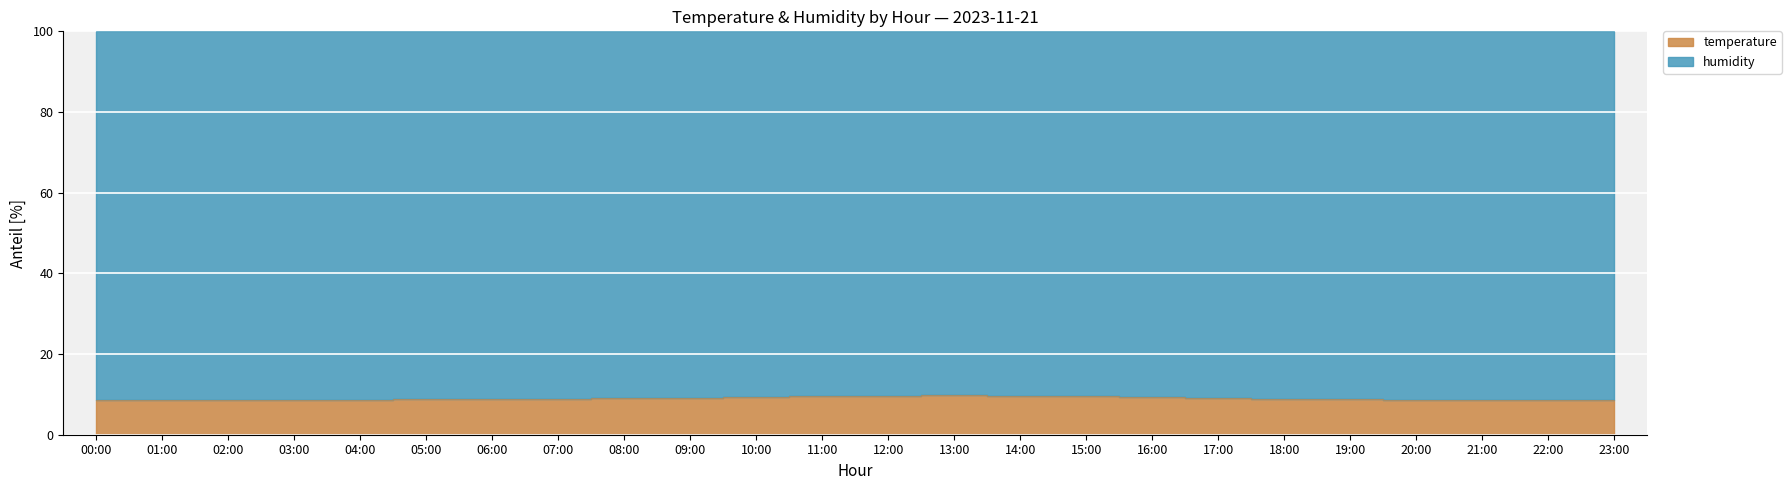

True or false: the data shows 8.7 at 20:00.

True